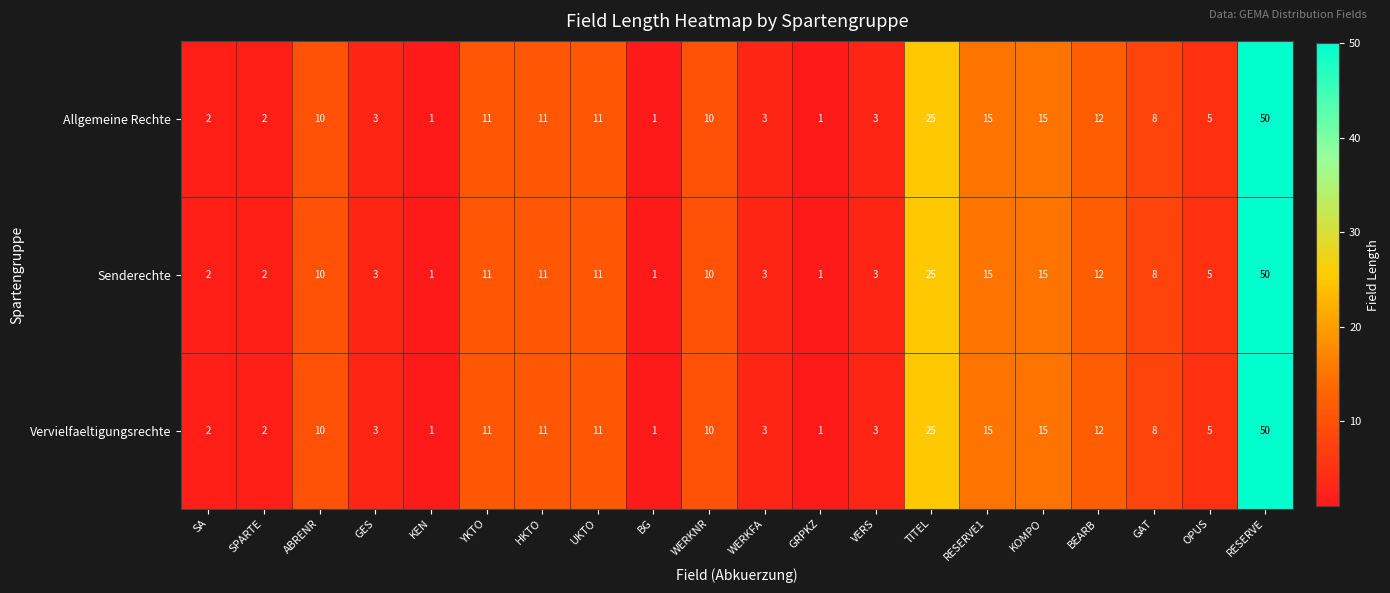

True or false: Allgemeine Rechte has a value of 7 at UKTO.

False